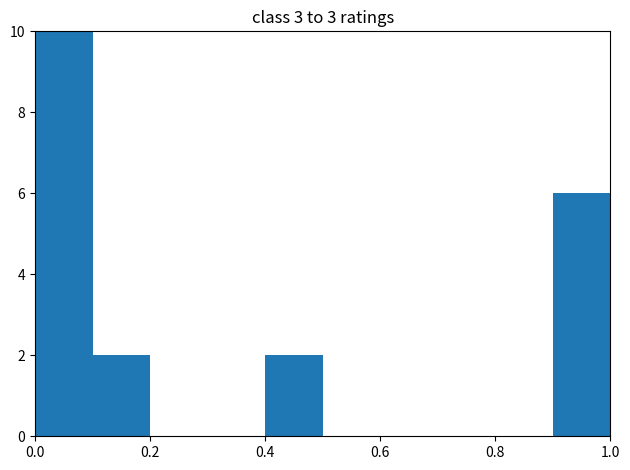

Reading left to right, list every bar in this chart as the range it spans on the x-axis followed by its height. The values are not printed on the chart, so give them approximately, as read against the axis.

0.0 to 0.1: 10
0.1 to 0.2: 2
0.2 to 0.3: 0
0.3 to 0.4: 0
0.4 to 0.5: 2
0.5 to 0.6: 0
0.6 to 0.7: 0
0.7 to 0.8: 0
0.8 to 0.9: 0
0.9 to 1.0: 6